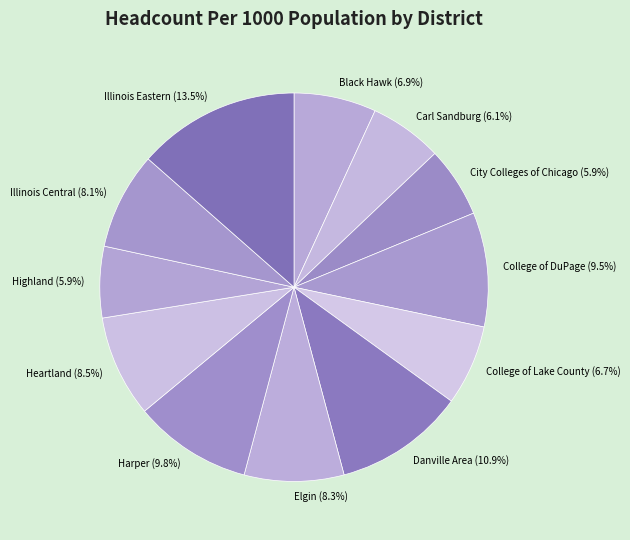

To the nearest percent, what is the combined percentage of Danville Area and Harper?

21%